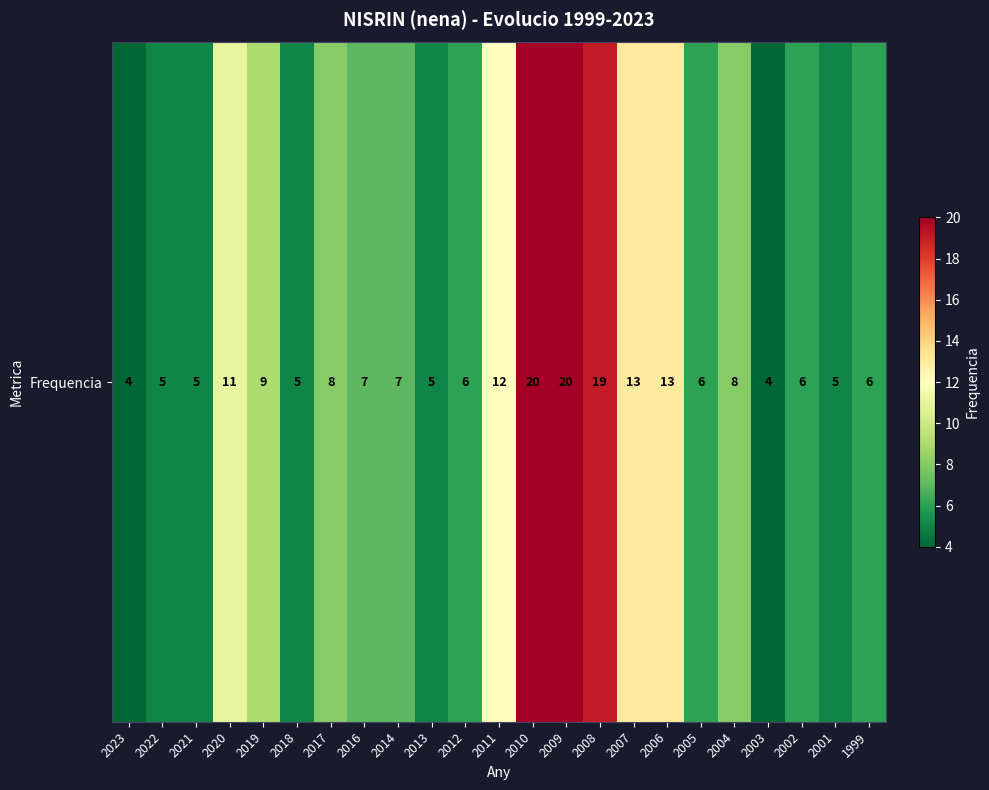

What is the greatest value displayed?

20